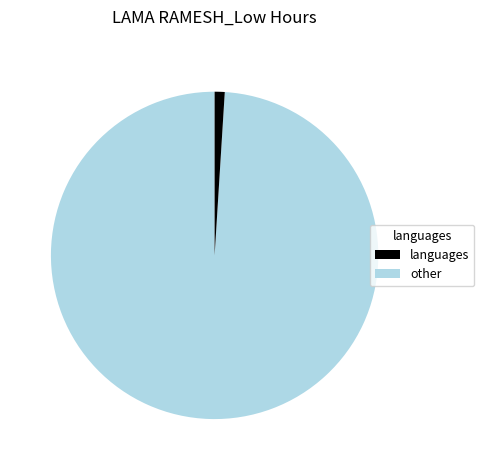

Is there a majority slice in this chart?

Yes